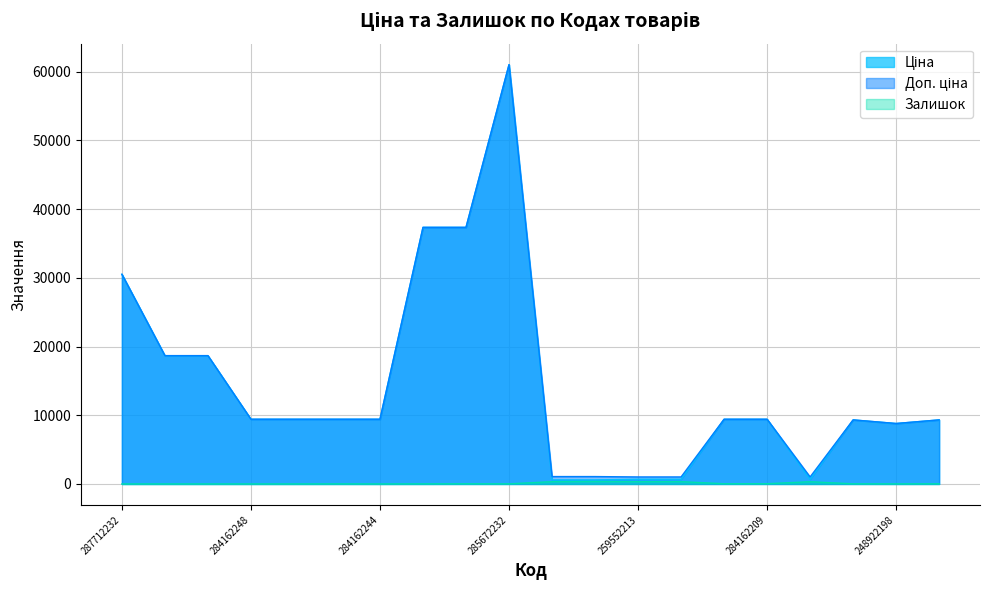

Between 273702194 and 284162244, which is larger?

284162244